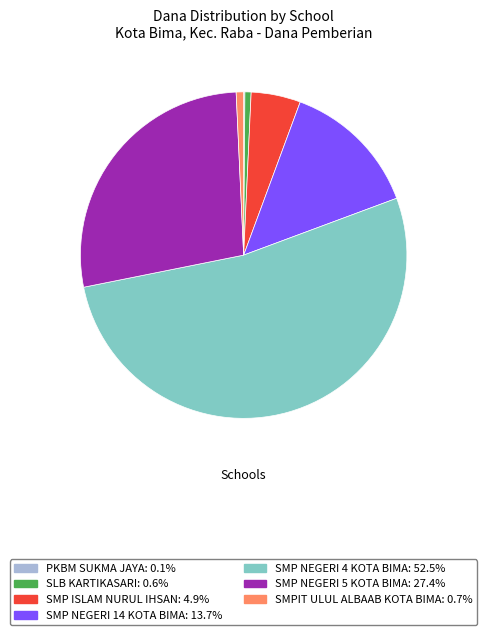

Is there any slice that represents more than half of the pie?

Yes